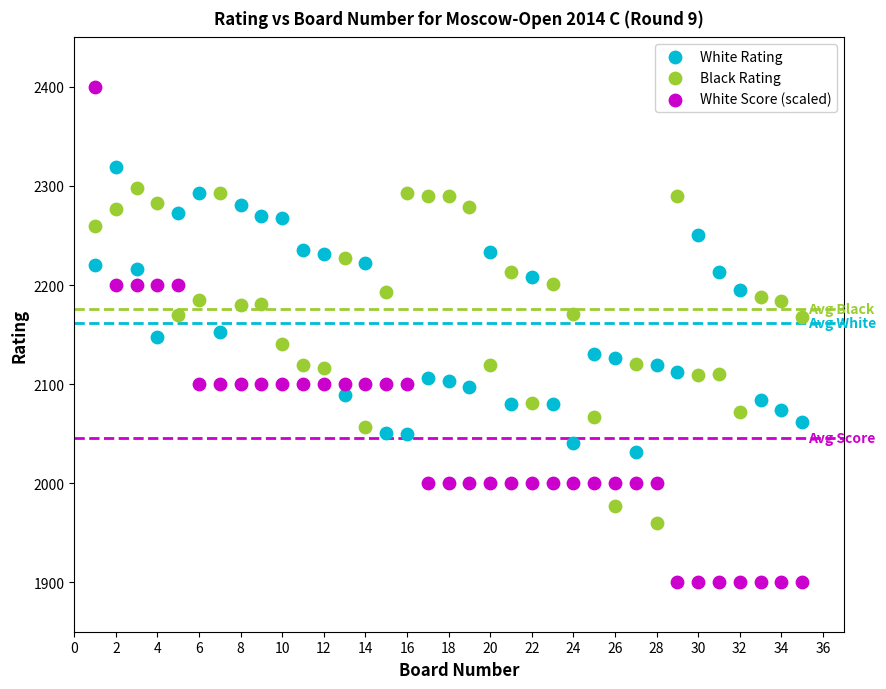

Which series has the widest spread of Y values?

White Score (scaled)